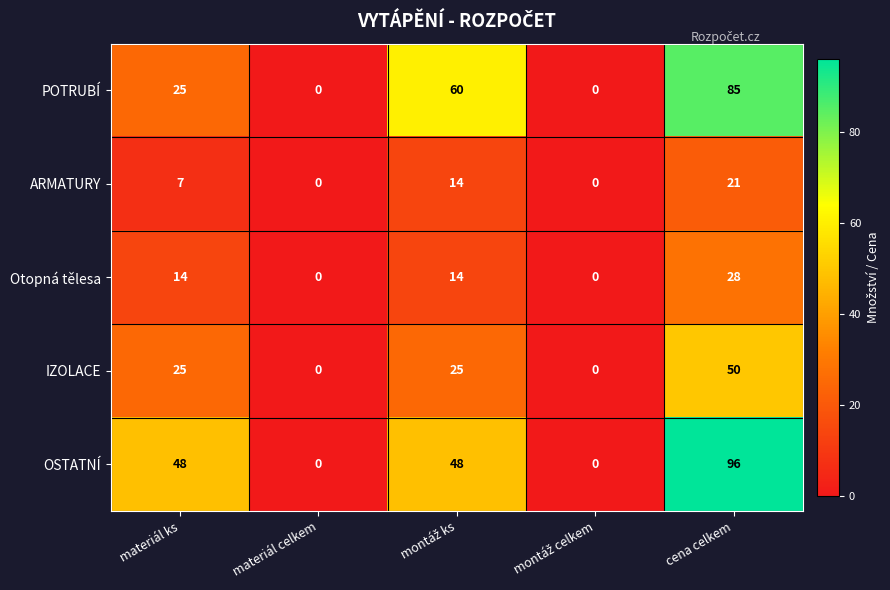

Count the number of data series in this chart.

5